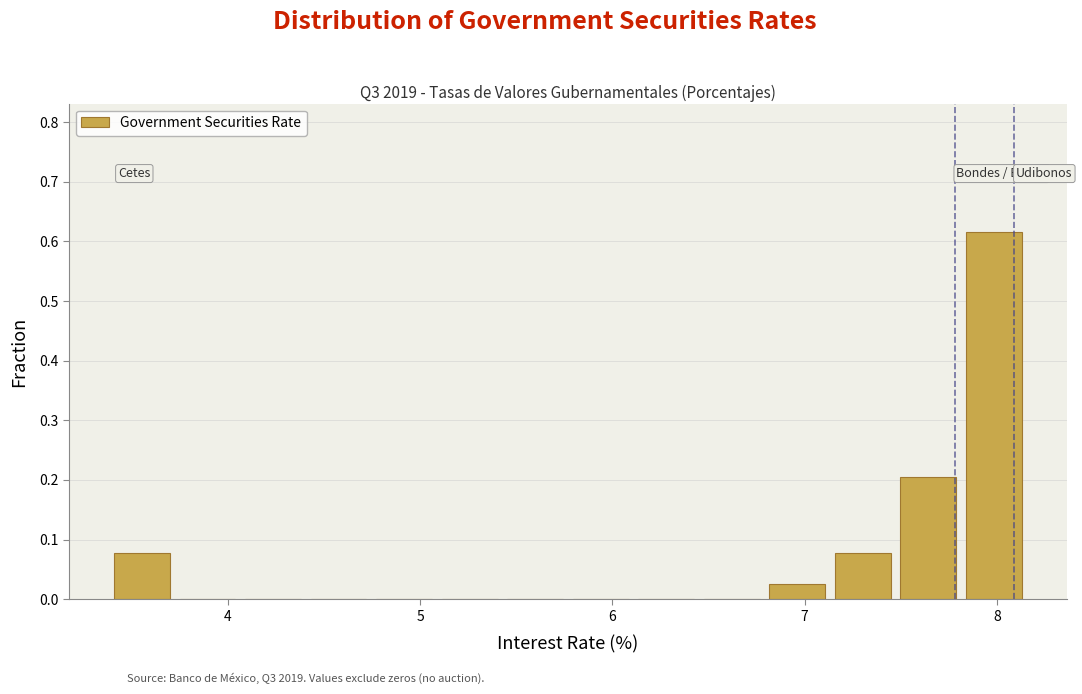

Around what value on the x-axis is the tallest bar? Give the approximate position of its centre, as read against the axis.

8.0